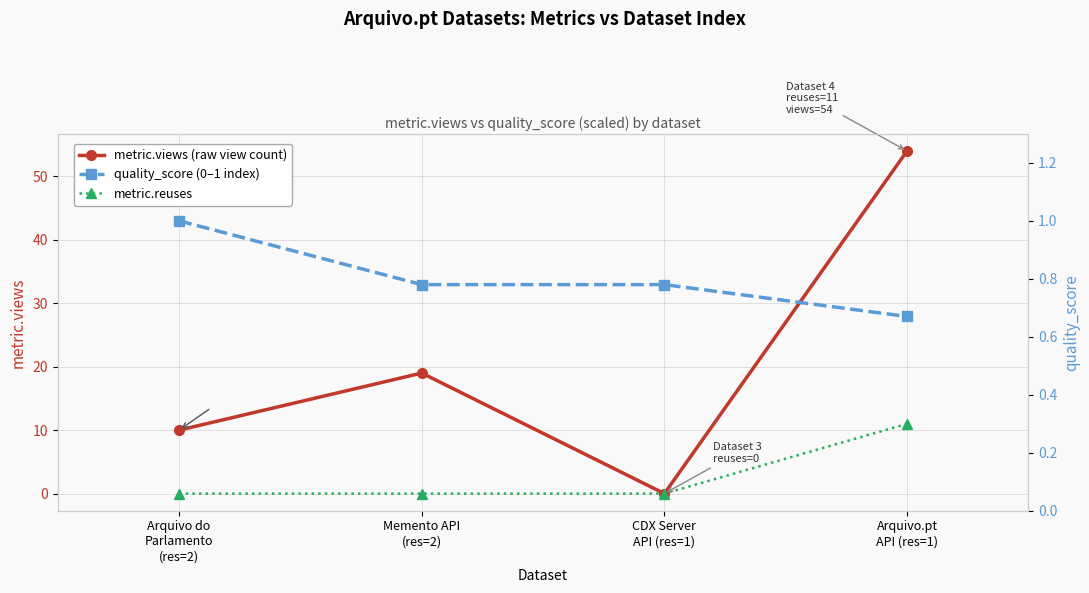

How many positive values does the metric.views (raw view count) series have?

3